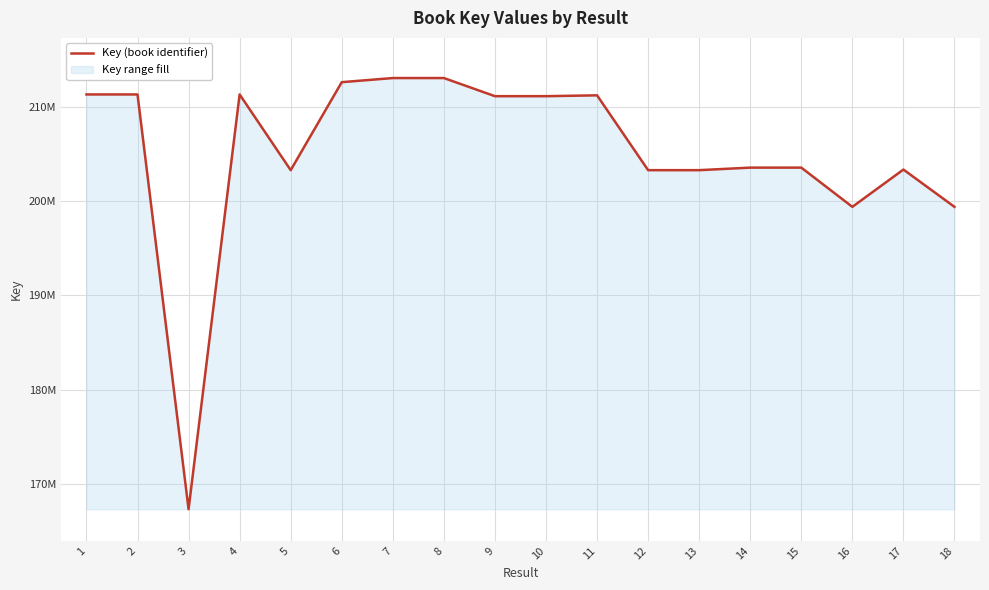

What is the sum of the values at 17 and 11?

414585929